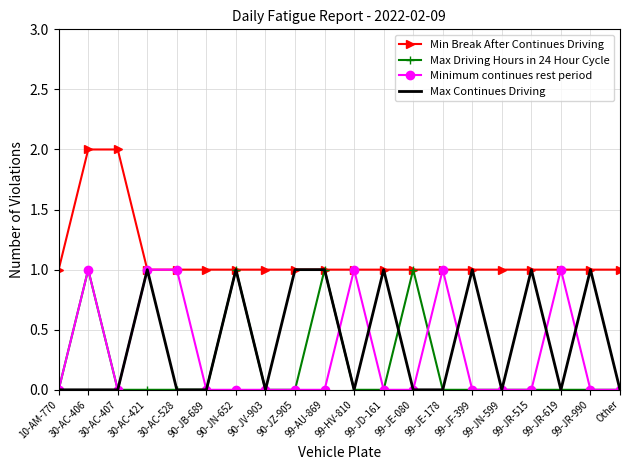

What is the difference between the highest and lowest values at 99-HV-810?

1